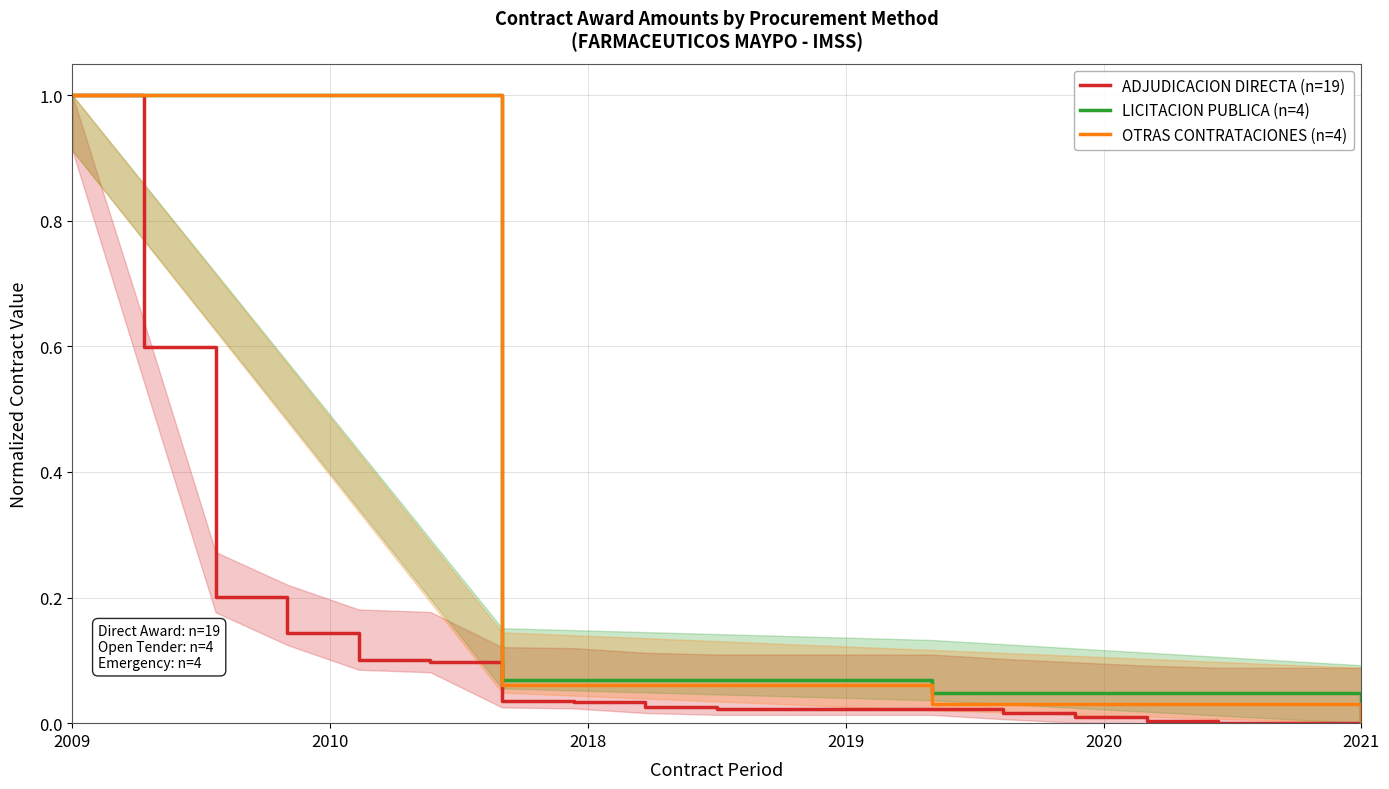

Which category has the highest value in the OTRAS CONTRATACIONES (n=4) series?

2009